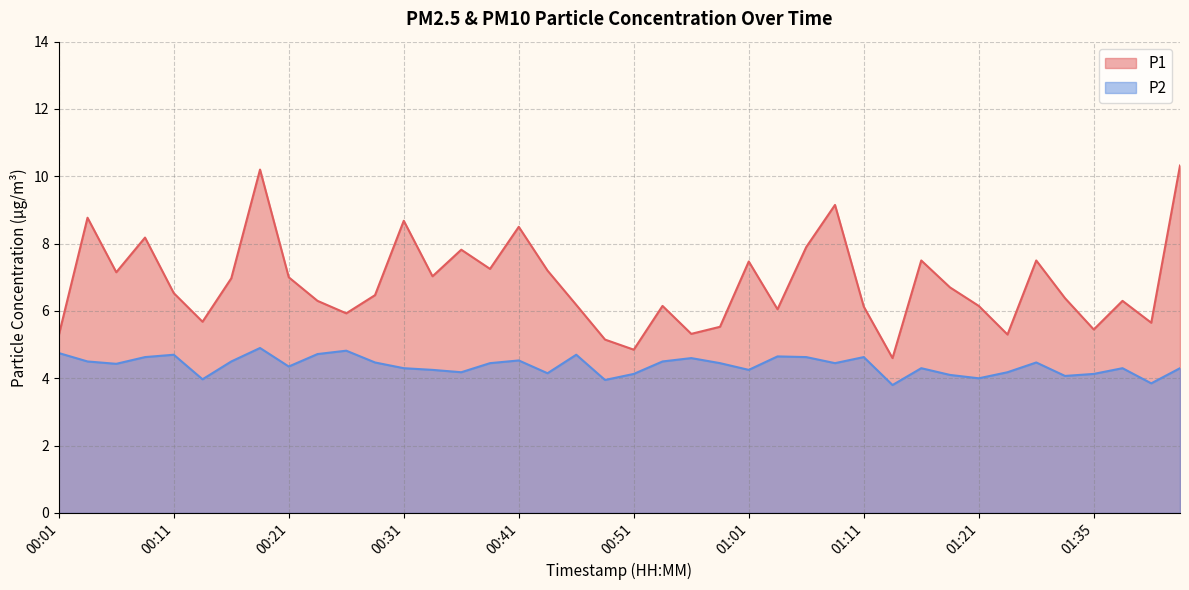

What is the maximum value shown in the chart?

10.3